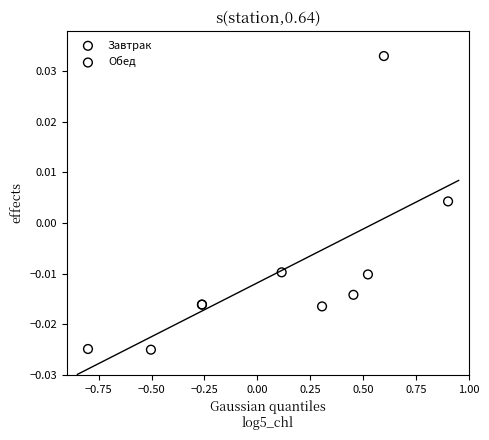

Which series has the largest Y range (max minus min)?

Завтрак